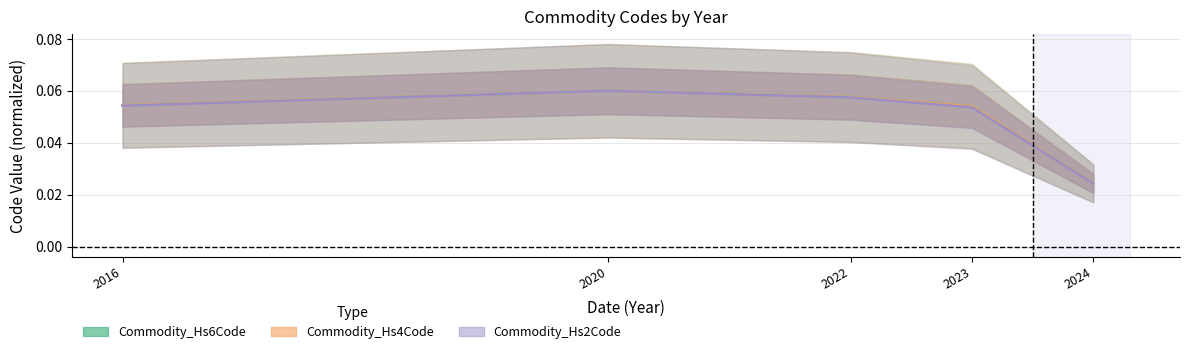

Which series has the largest range (max minus min)?

Commodity_Hs2Code